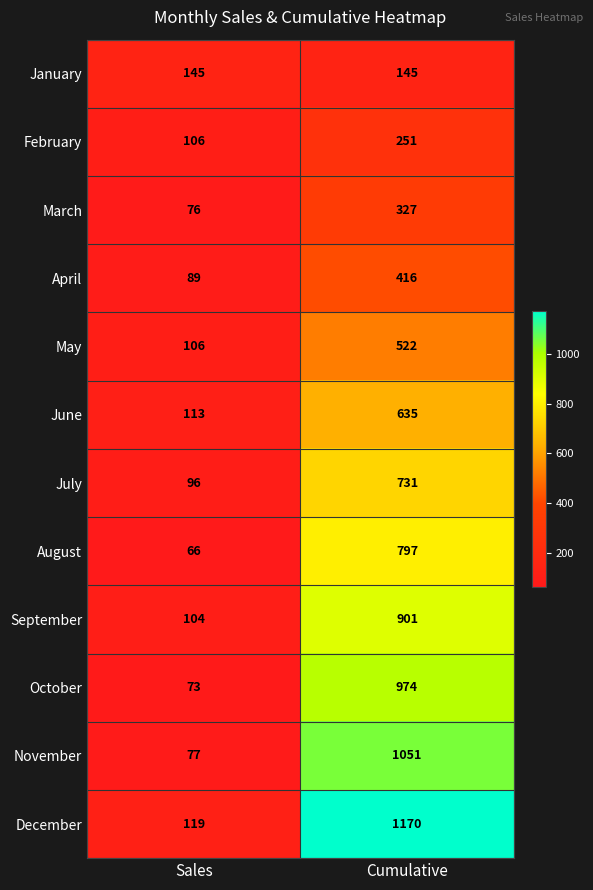

How many data points does each series have?

2